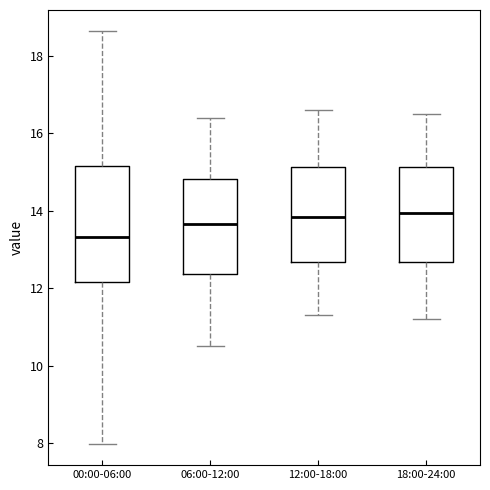

Reading left to right, transcribe this box plot: for each box, give where its median line is, the range the box spans, and where its two whiskers end, as read against the y-axis. The values are not printed on the chart, so give them approximately, as read against the axis.

00:00-06:00: median 13.4, box 12.2 to 15.2, whiskers 8.0 to 18.6
06:00-12:00: median 13.6, box 12.4 to 14.8, whiskers 10.6 to 16.4
12:00-18:00: median 13.8, box 12.6 to 15.2, whiskers 11.4 to 16.6
18:00-24:00: median 14.0, box 12.6 to 15.2, whiskers 11.2 to 16.6